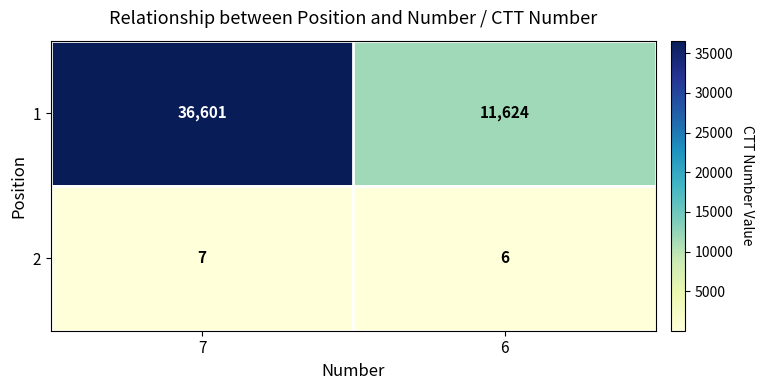

What is the greatest value displayed?

36601